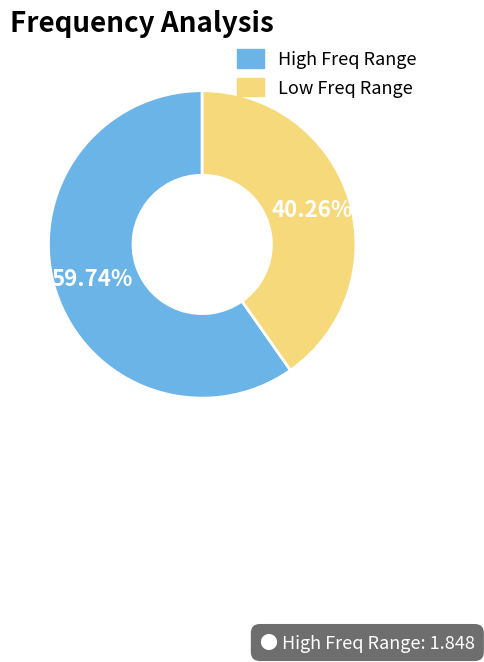

Is there any slice that represents more than half of the pie?

Yes